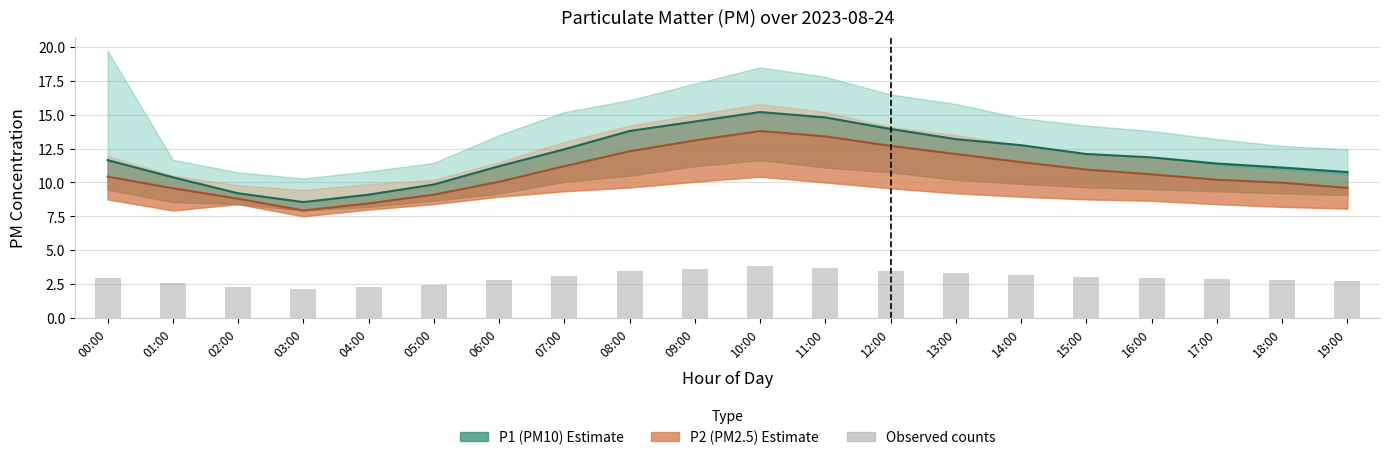

Which category has the lowest value across all series?

03:00